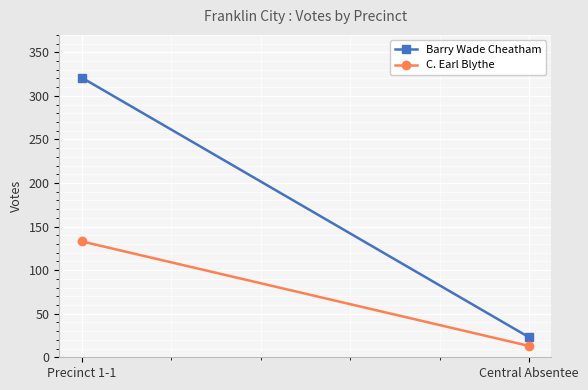

Which category has the highest value in the Barry Wade Cheatham series?

Precinct 1-1